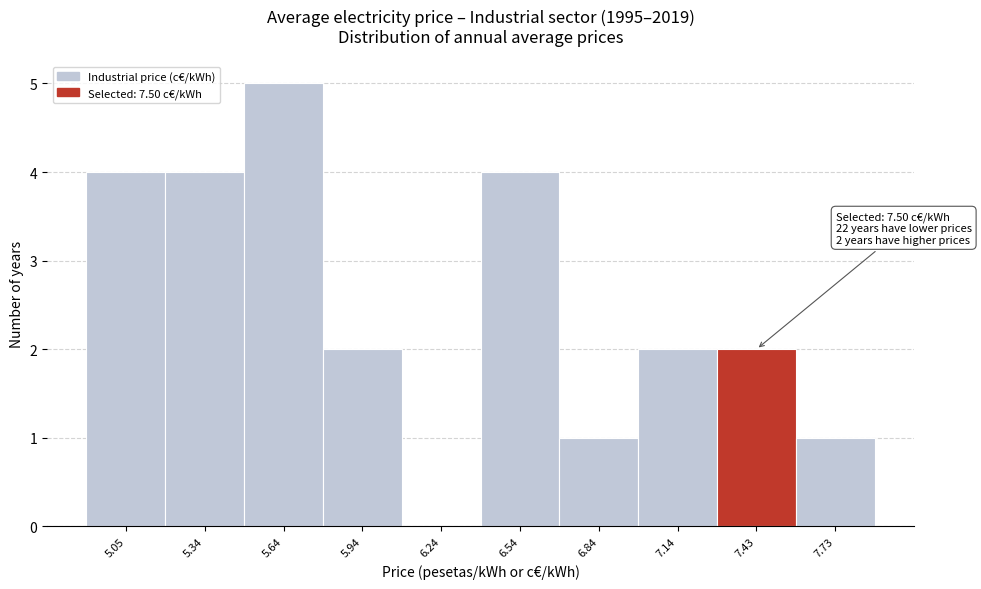

Reading right to left, what are all the values shown in this chart?

7.73=1	7.43=2	7.14=2	6.84=1	6.54=4	6.24=0	5.94=2	5.64=5	5.34=4	5.05=4